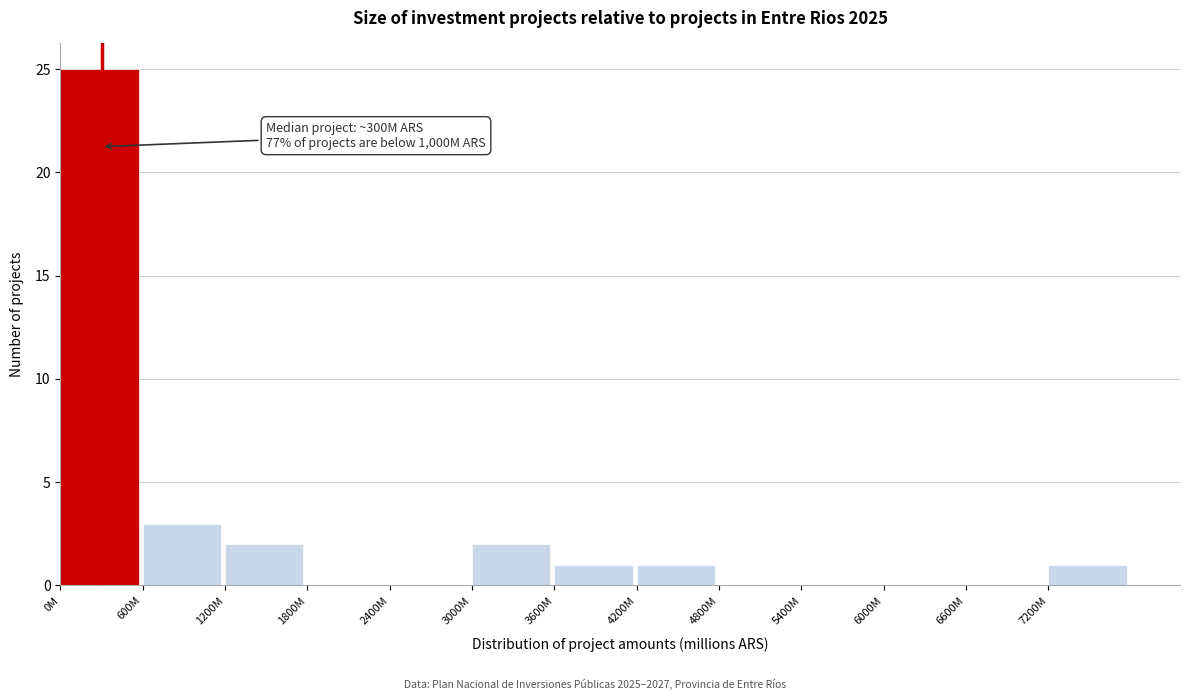

Reading left to right, what are all the values shown in this chart?

0M=25	600M=3	1200M=2	1800M=0	2400M=0	3000M=2	3600M=1	4200M=1	4800M=0	5400M=0	6000M=0	6600M=0	7200M=1